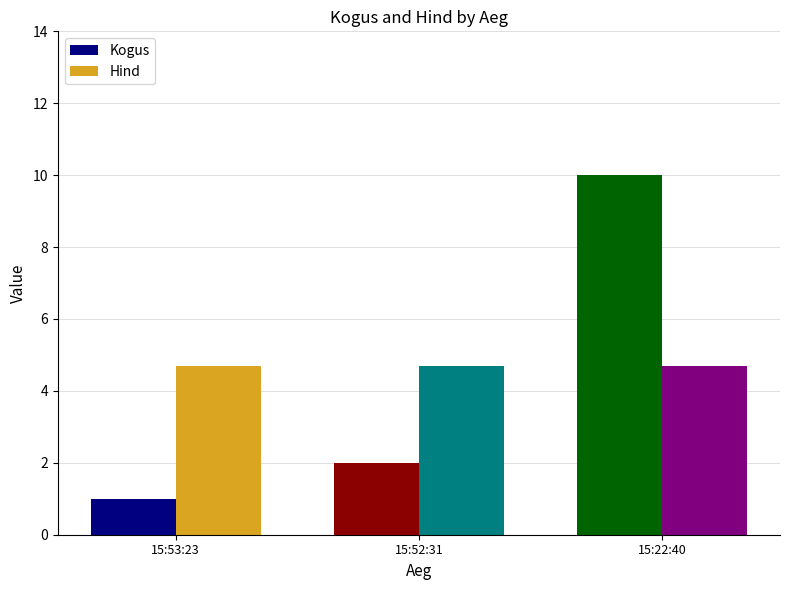

How many categories are shown in the chart?

3